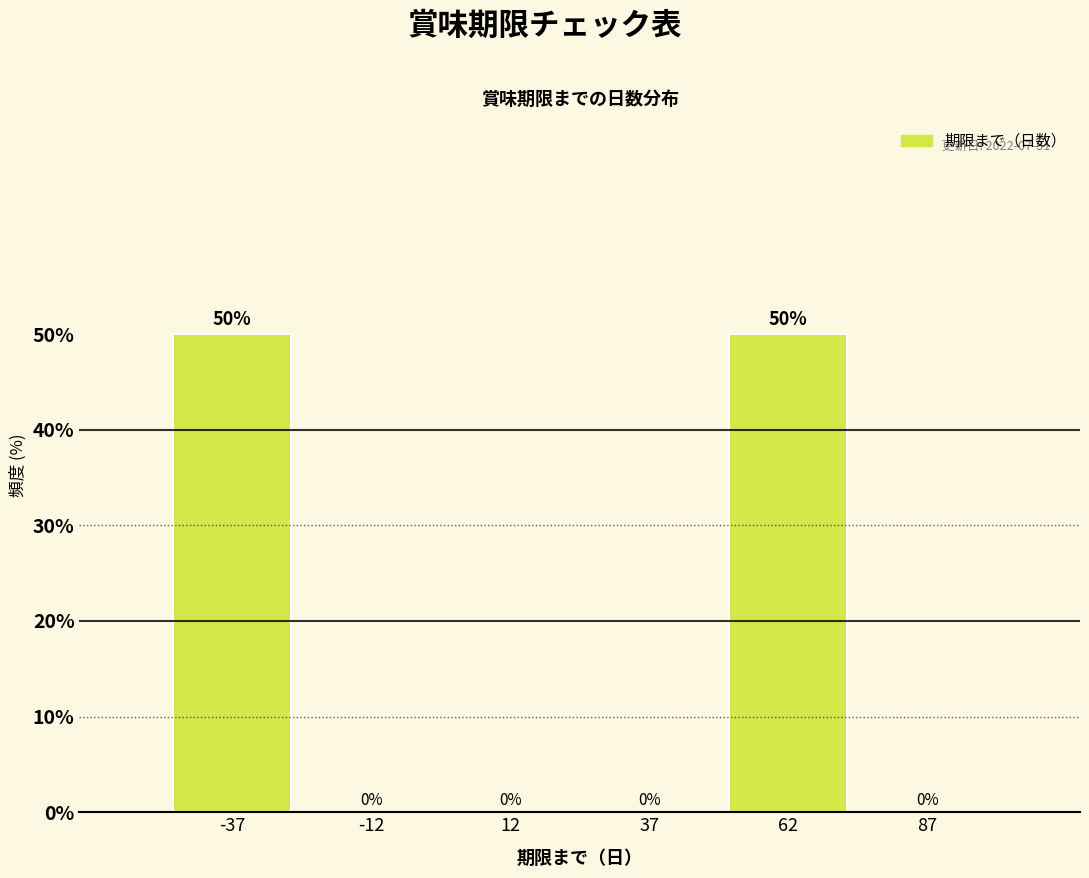

What is the height of the bar covering 50 to 75 on the x-axis?

50